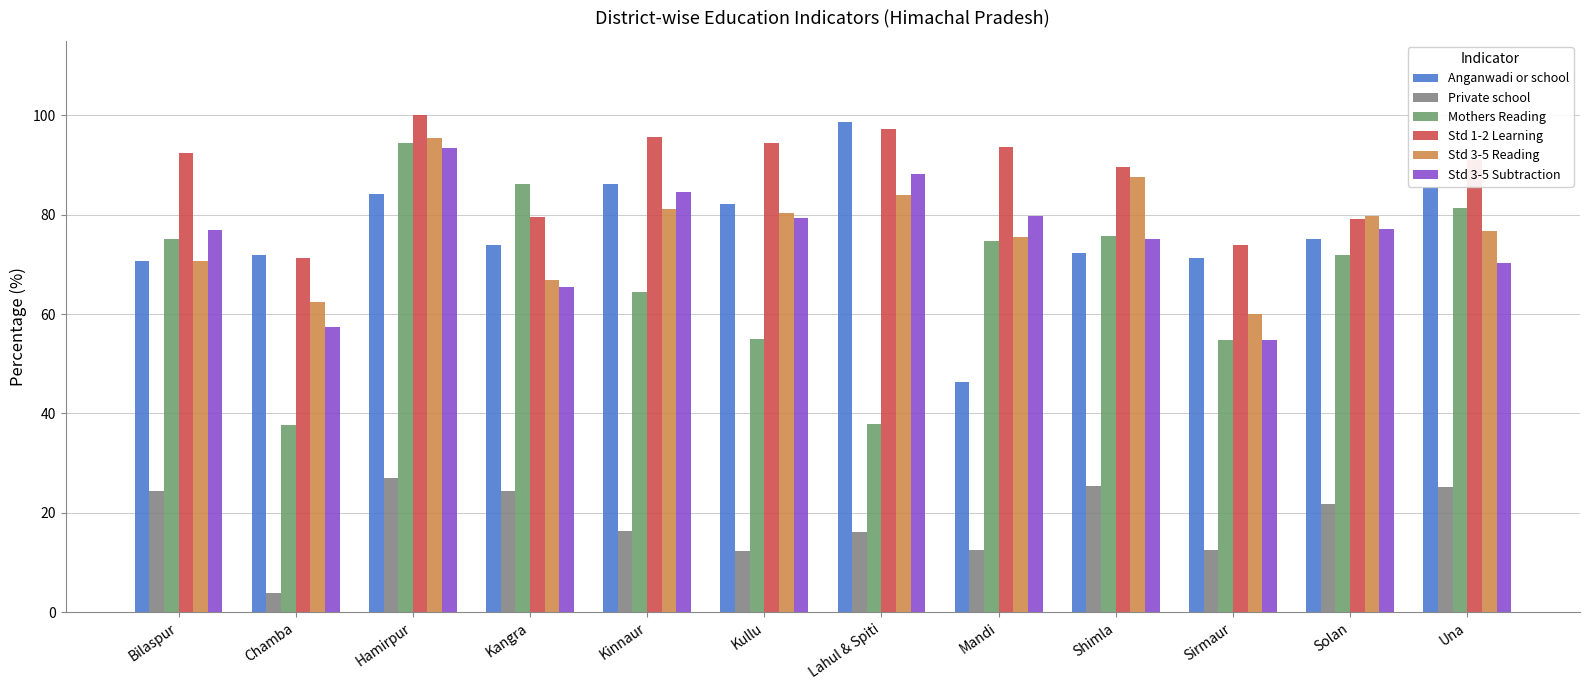

What is the maximum value for Std 3-5 Reading?

95.5